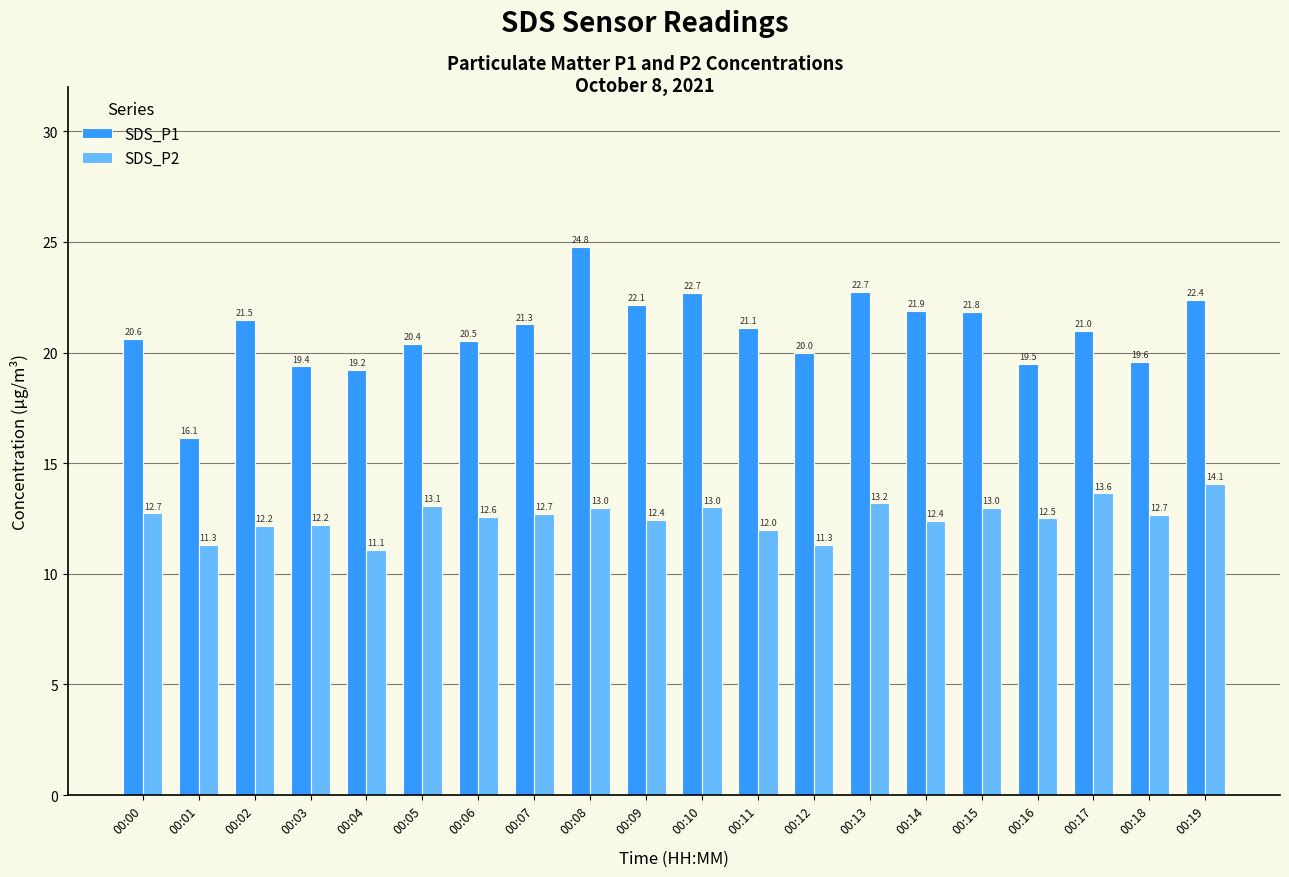

List the series in order of their overall mean, lowest first.

SDS_P2, SDS_P1